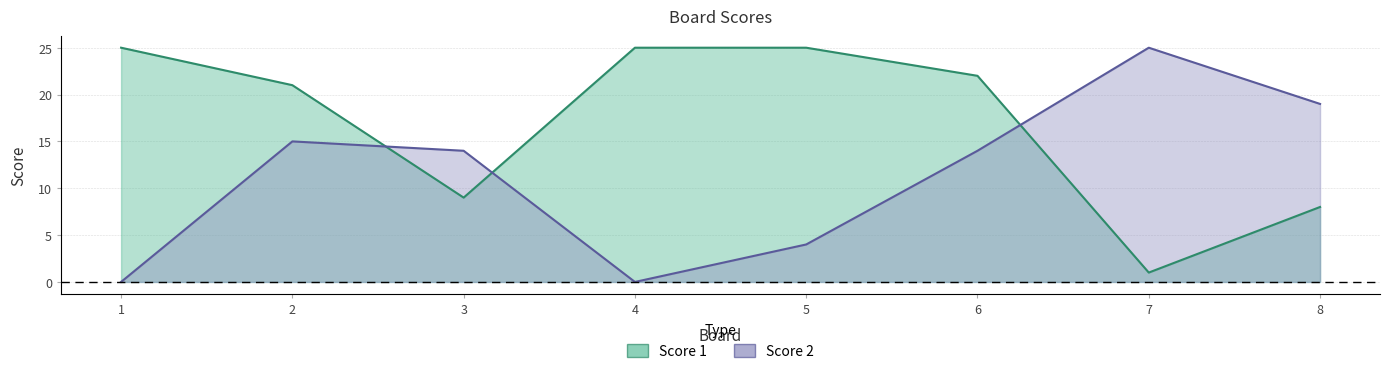

Is the value of Score 2 at 1 greater than the value of Score 1 at 3?

No